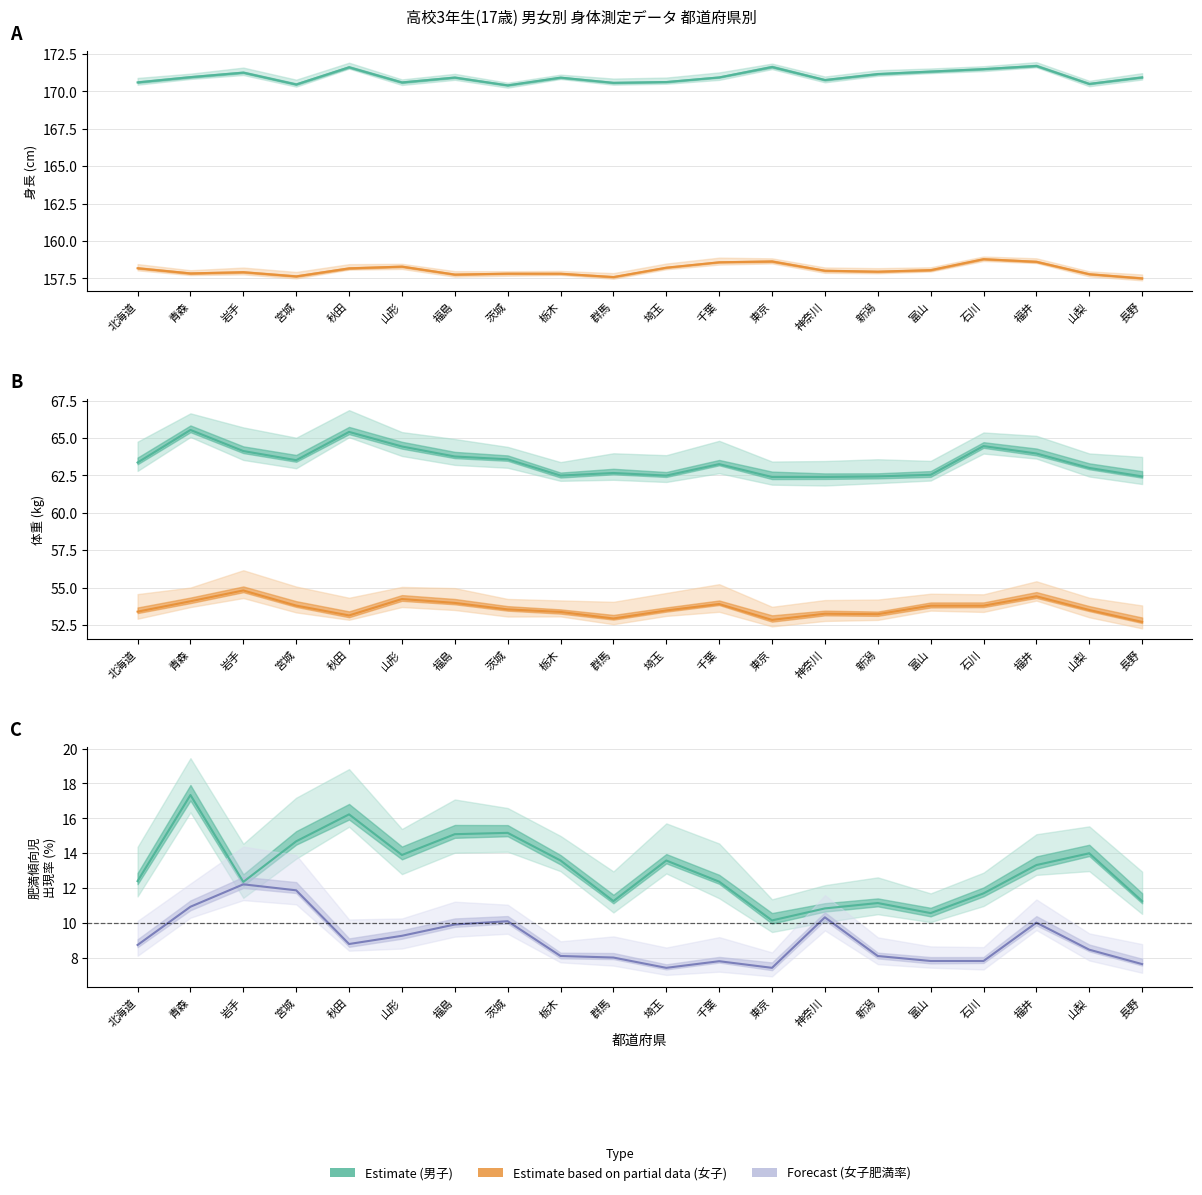

What is the label of the 14th point from the right?

福島